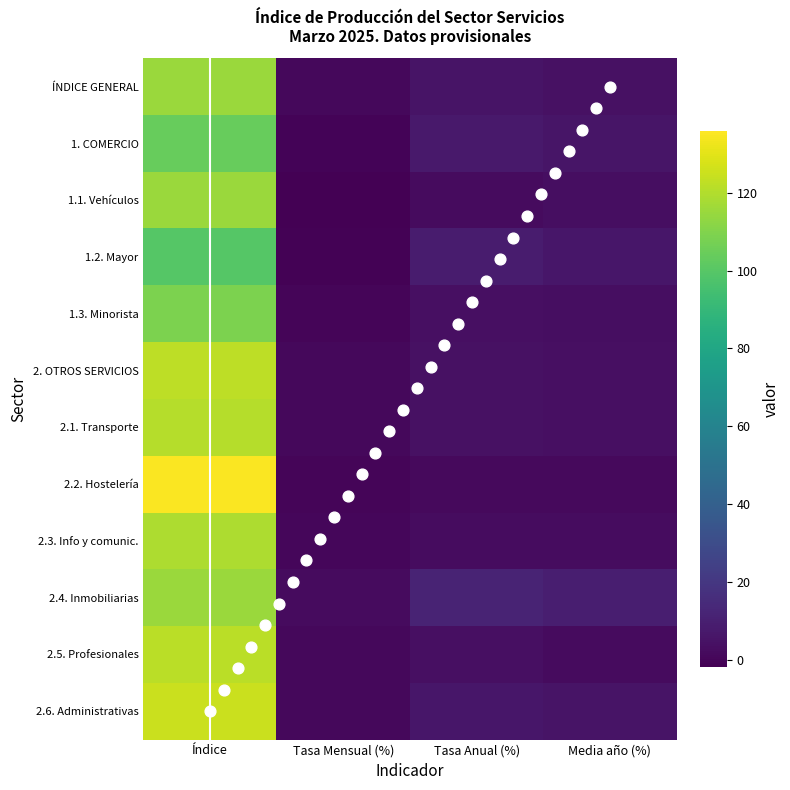

The value of 2.3. Info y comunic. at Media año (%) is 0.9. True or false?

False